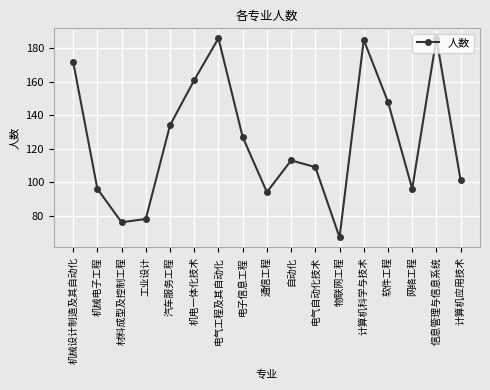

Where is the first local minimum?

材料成型及控制工程